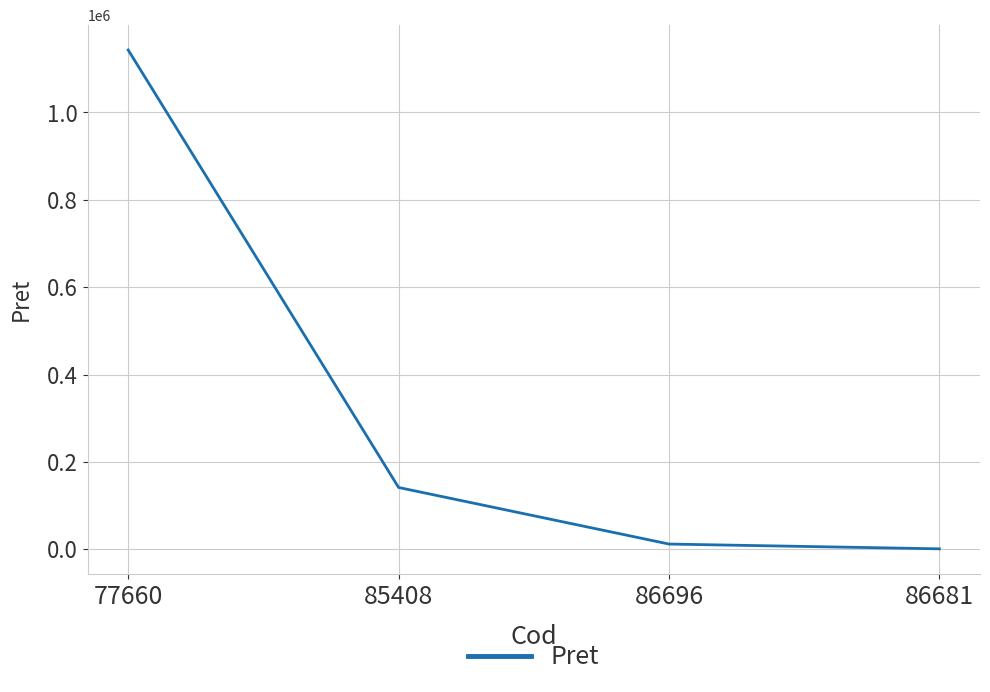

At which category does the chart reach its peak across all series?

77660